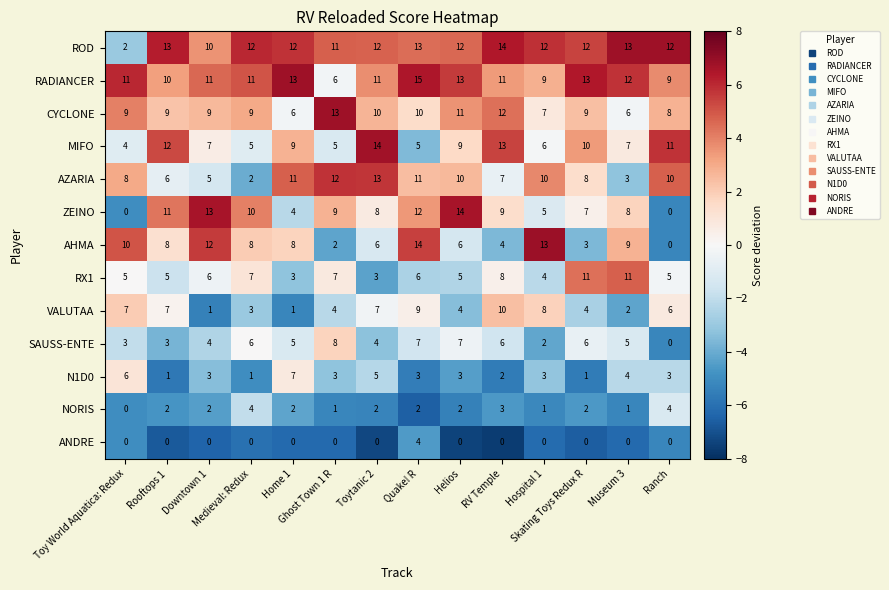

What is the sum of all SAUSS-ENTE values?

66